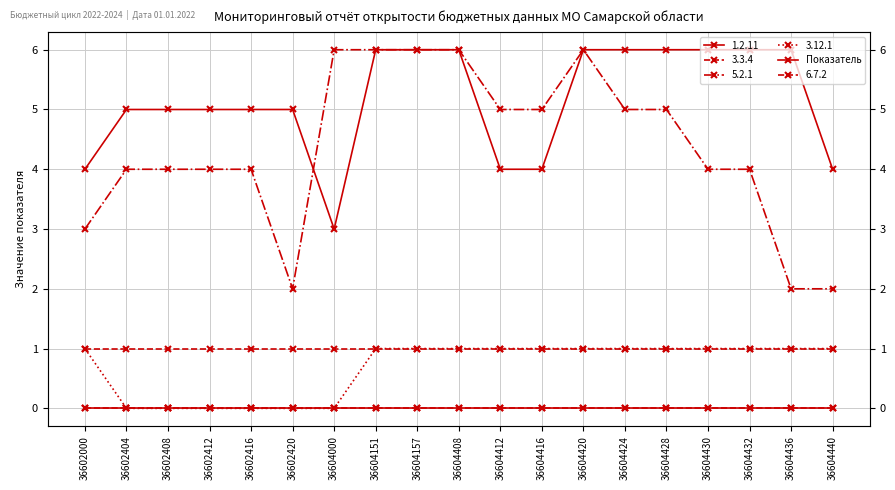

List the labels in order of value, largest first.

36604151, 36604157, 36604408, 36604420, 36604424, 36604428, 36604430, 36604432, 36604436, 36602404, 36602408, 36602412, 36602416, 36602420, 36602000, 36604412, 36604416, 36604440, 36604000